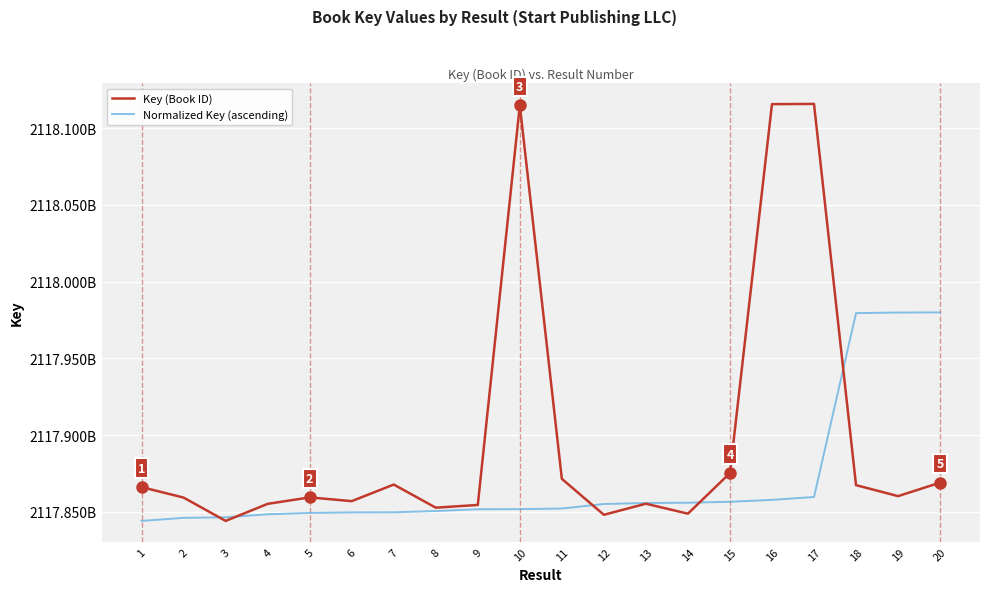

Does the chart have visible grid lines?

Yes